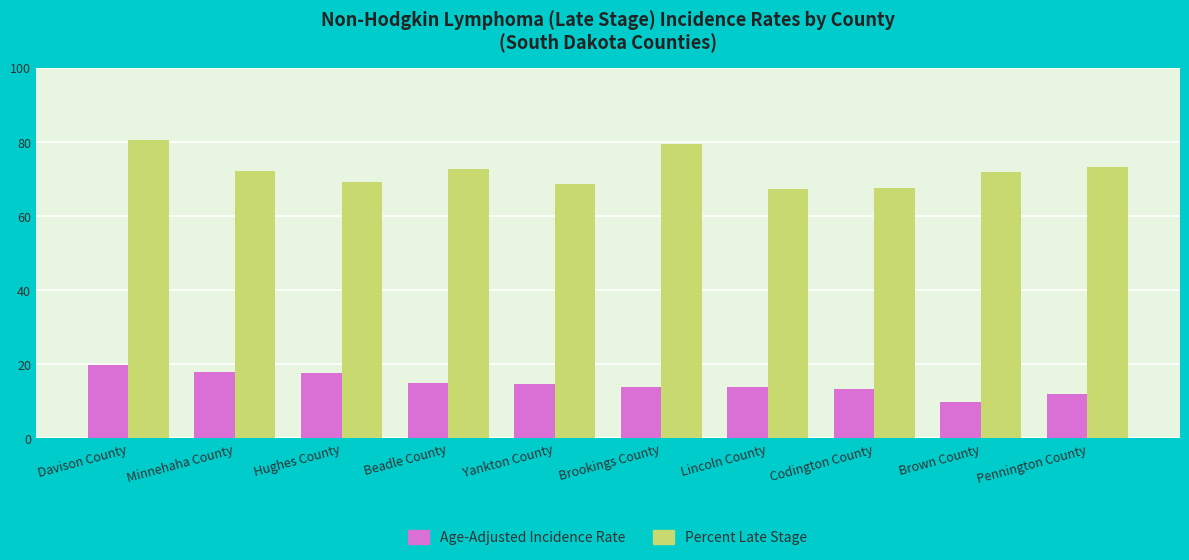

List the series in order of their peak value, highest first.

Percent Late Stage, Age-Adjusted Incidence Rate